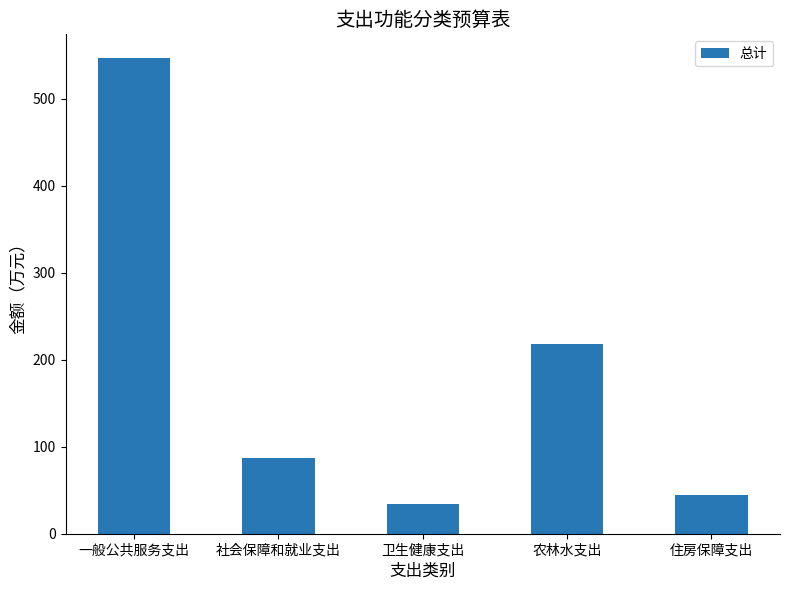

Where is the data nearest to the value 290?

农林水支出